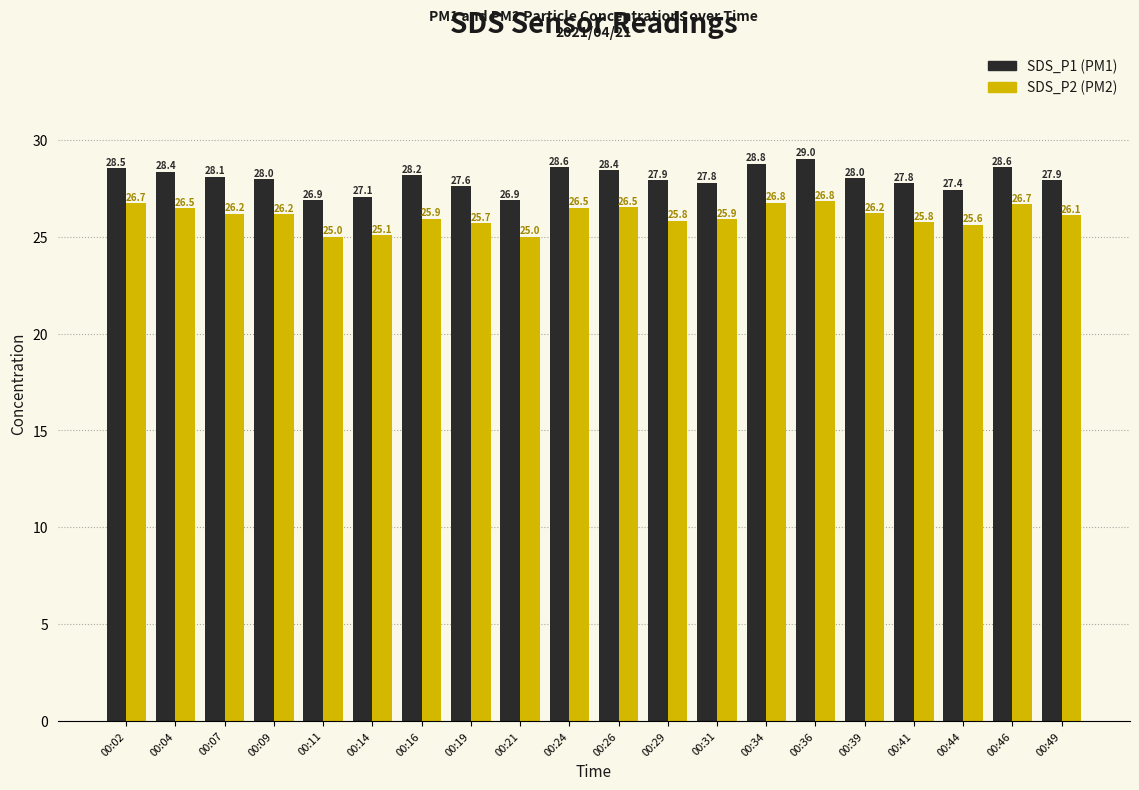

What is the maximum value shown in the chart?

29.0